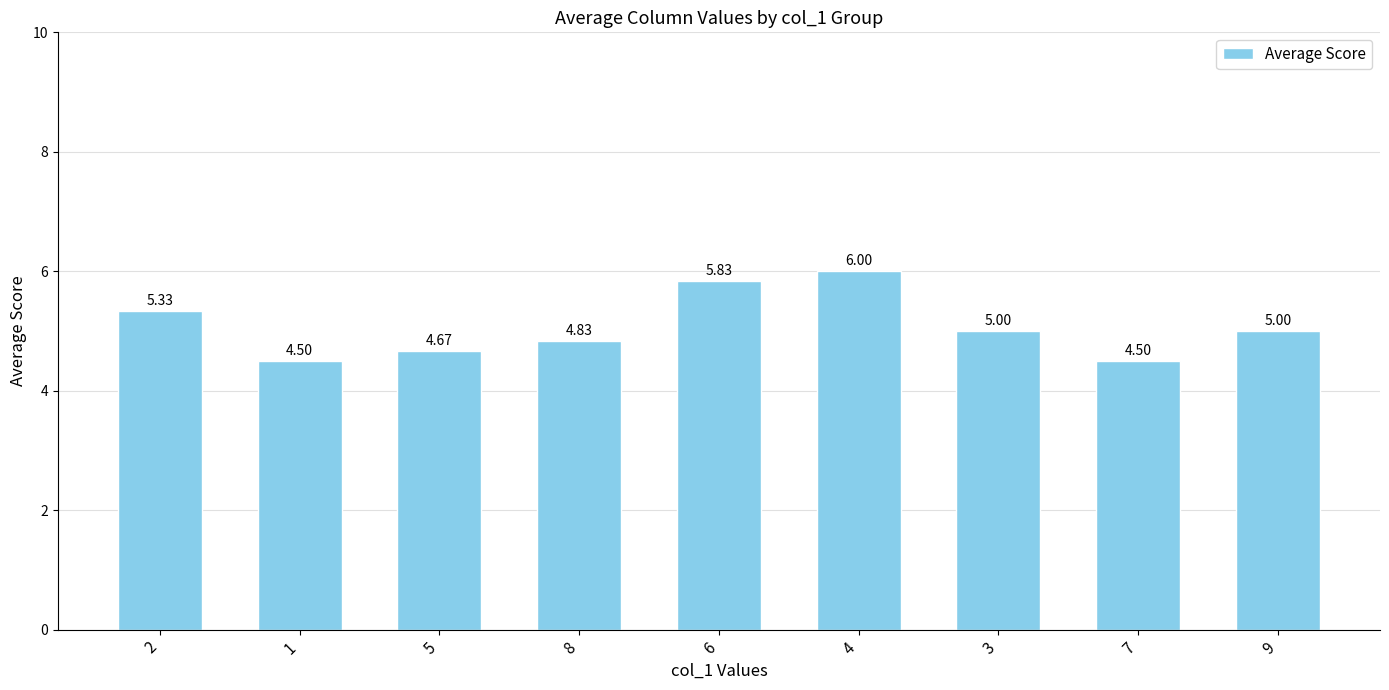

What is the sum of all values?

45.7